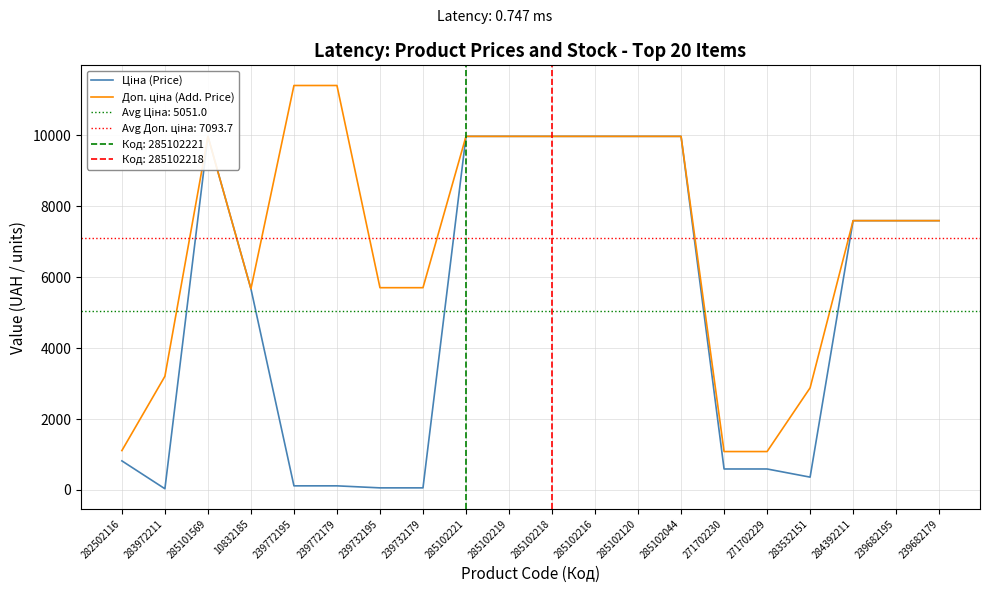

At how many categories does at least one series exceed 387?

20